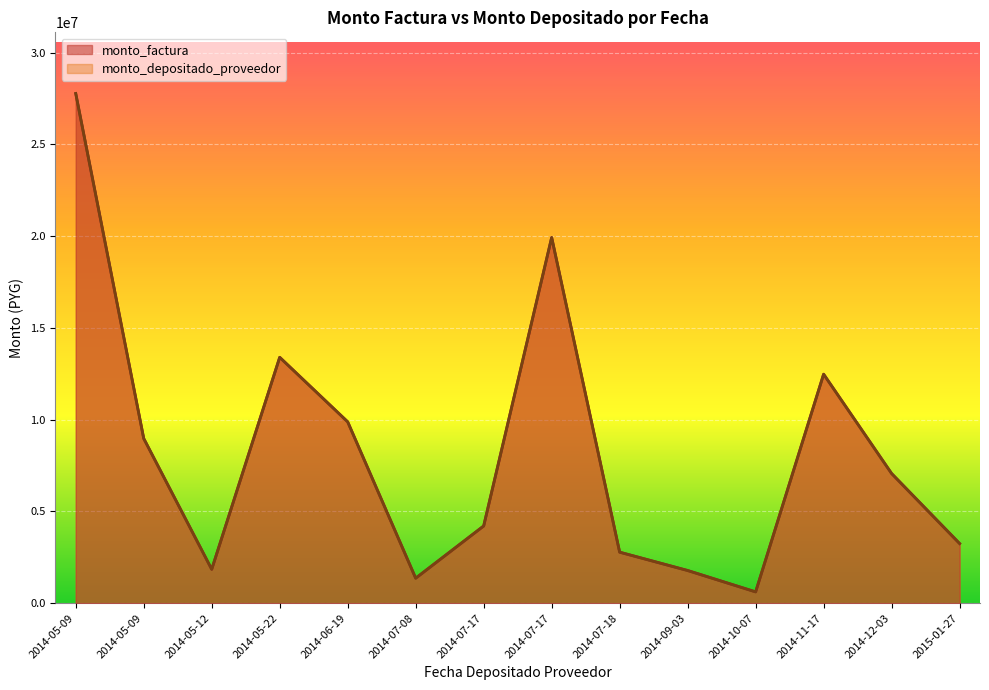

How many interior local valleys does the monto_factura series have?

3